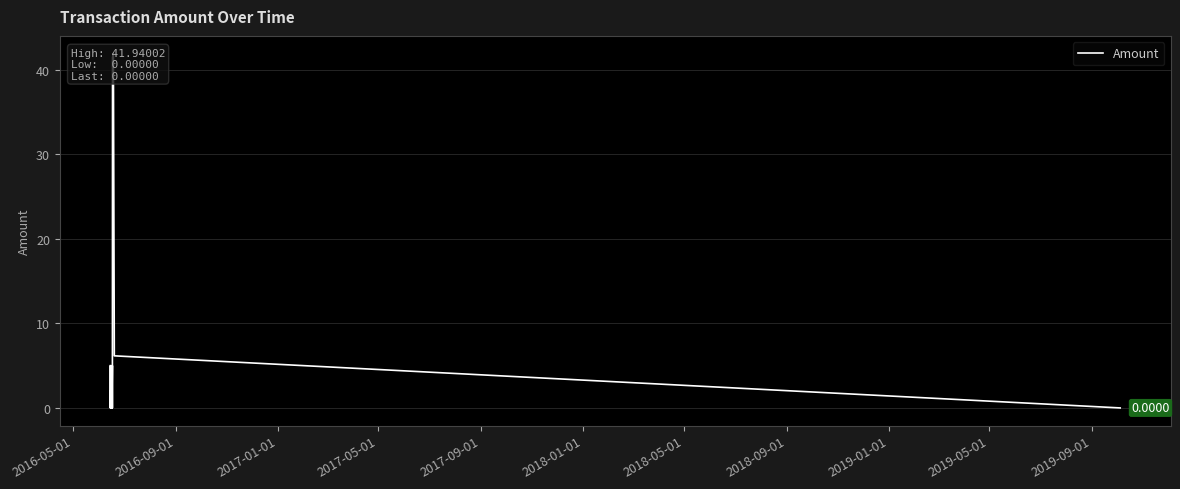

What is the sum of all values?

119.9